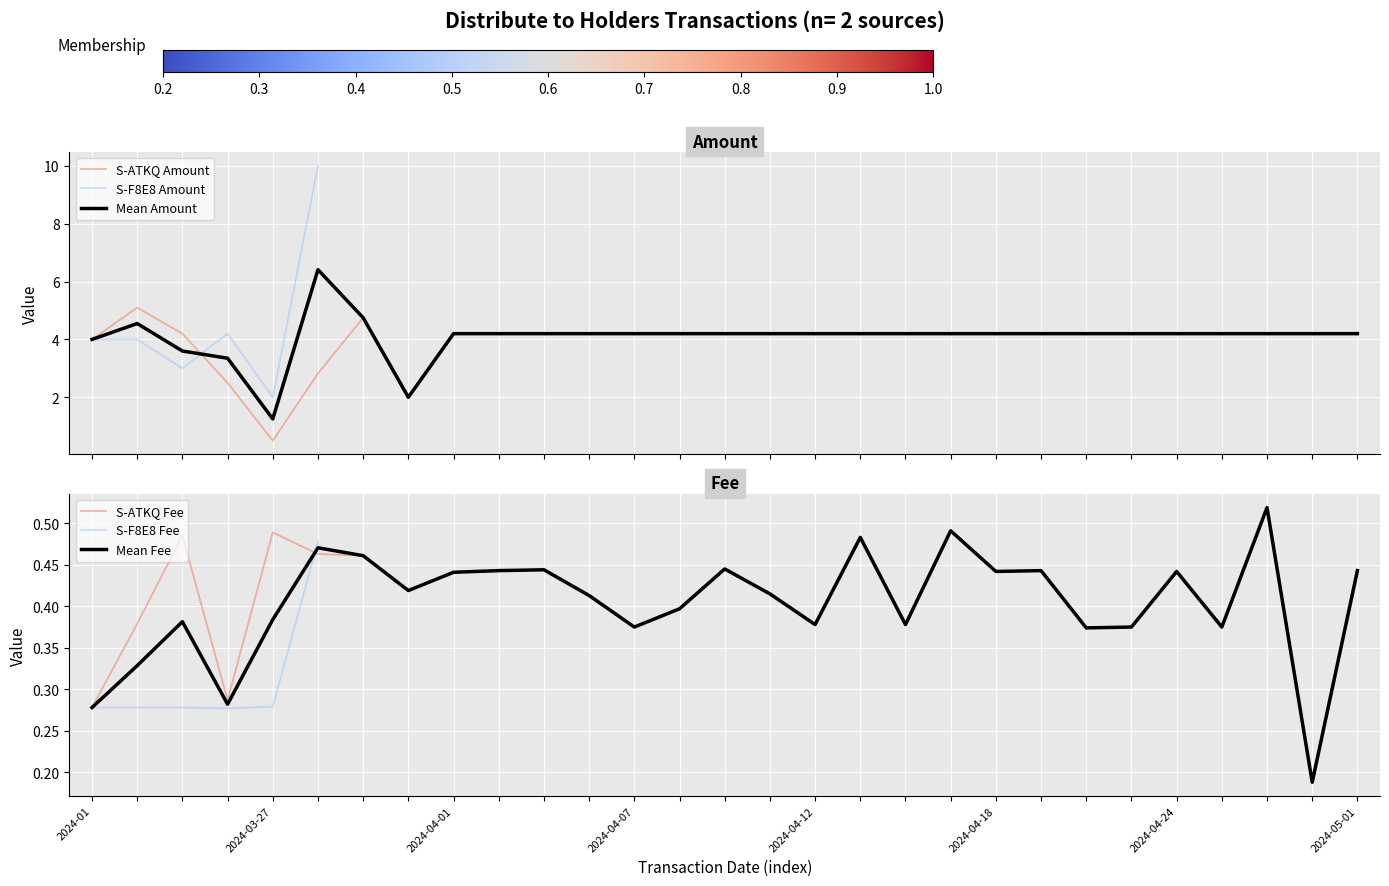

What is the highest value of the S-ATKQ Amount series?

5.1